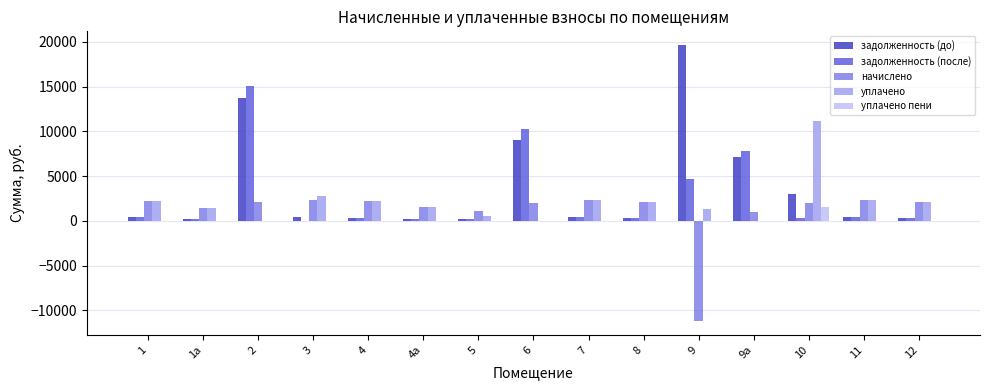

What is the greatest value displayed?

19626.9